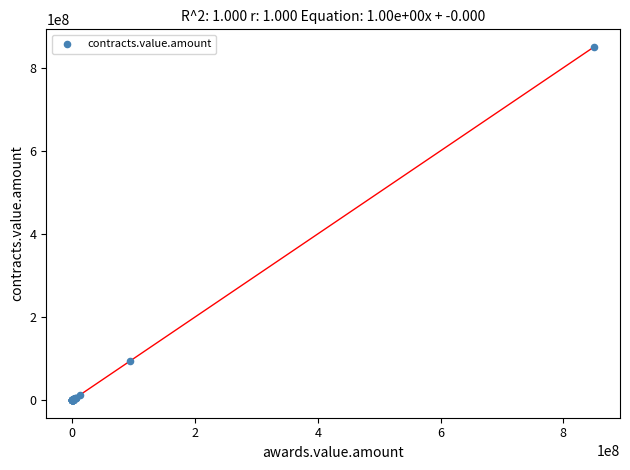

What Y value in the scatter plot is closest to 425012118?

93849937.4